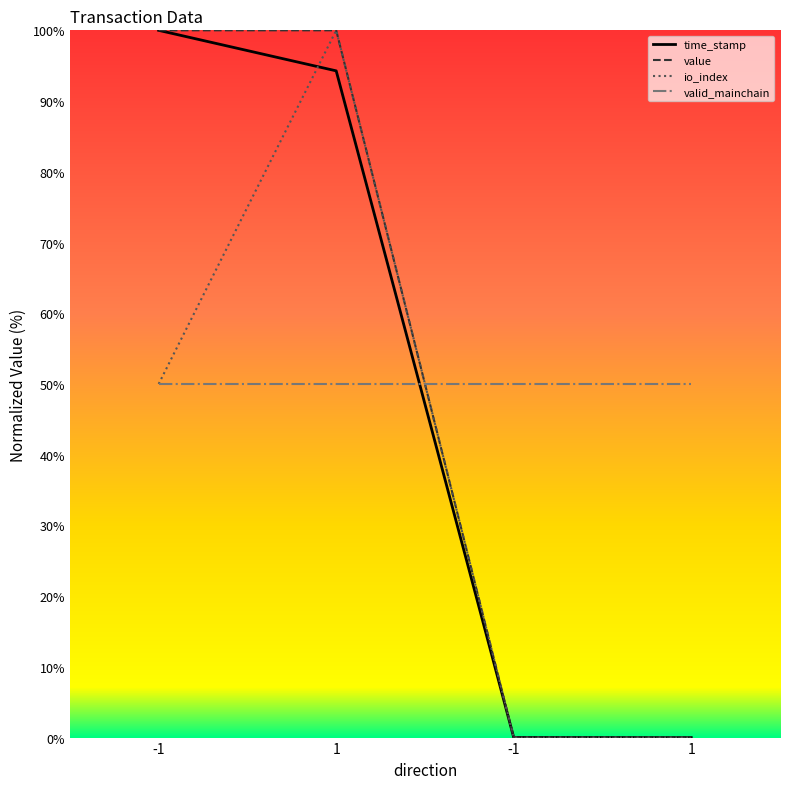

True or false: valid_mainchain has more than 0 interior local peaks.

False